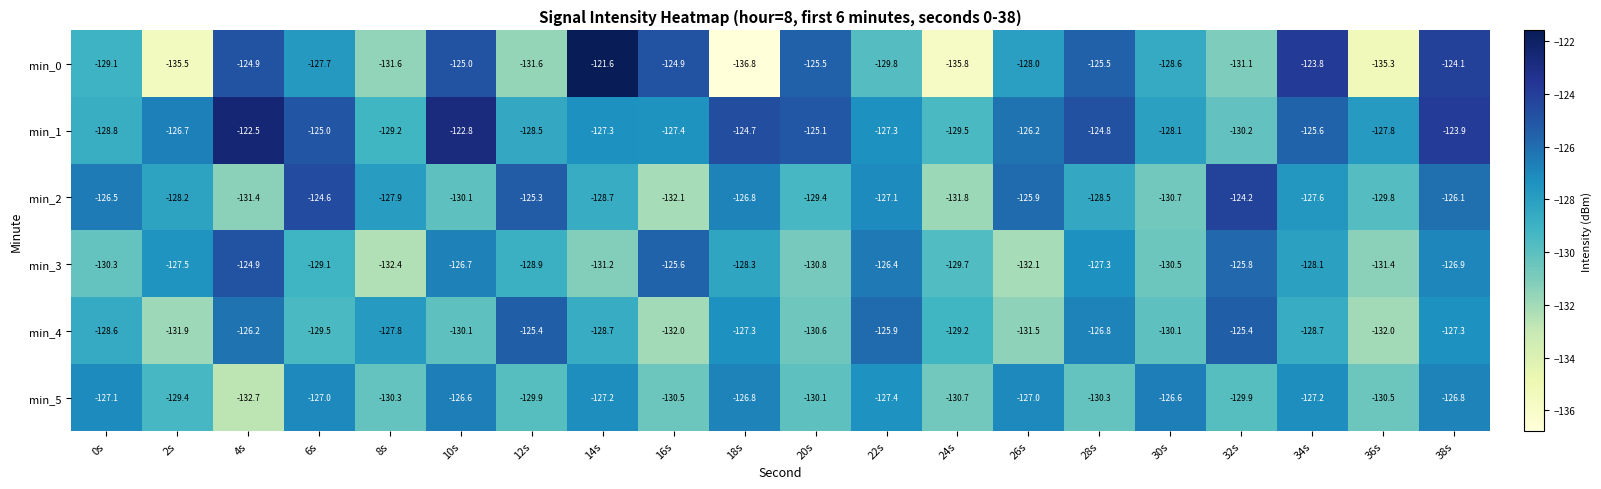

What is the sum of all min_1 values?

-2531.4